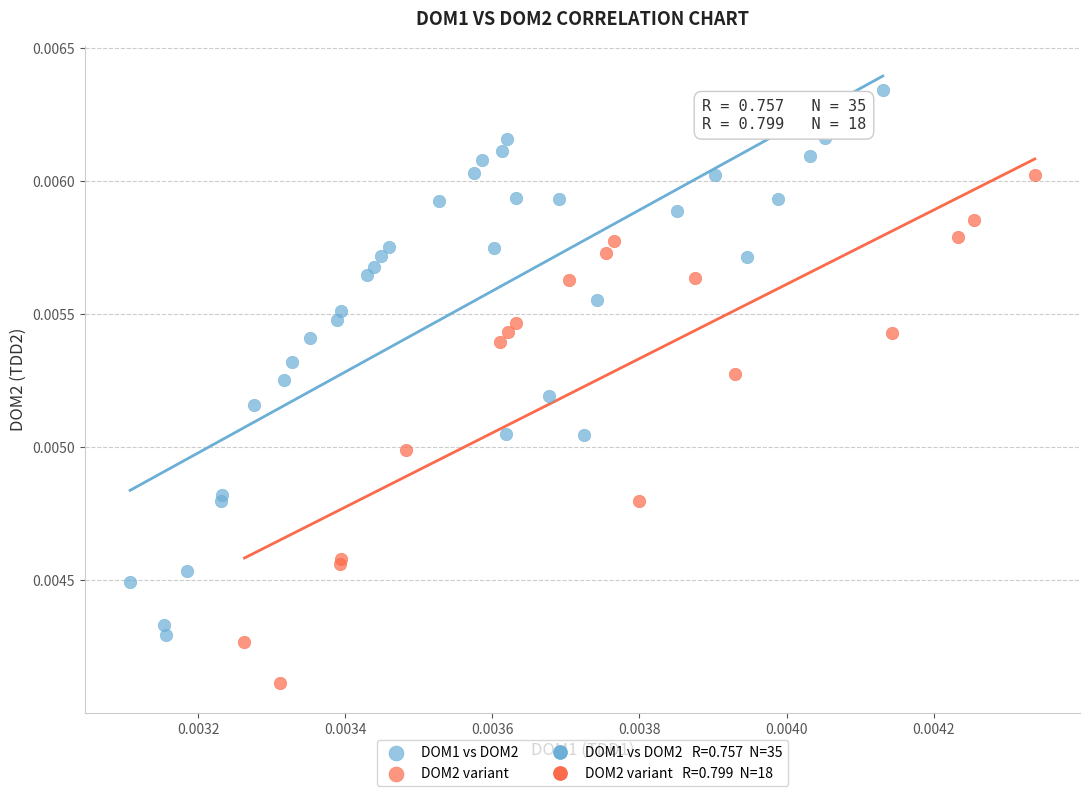

Which series reaches the minimum Y coordinate?

DOM2 variant